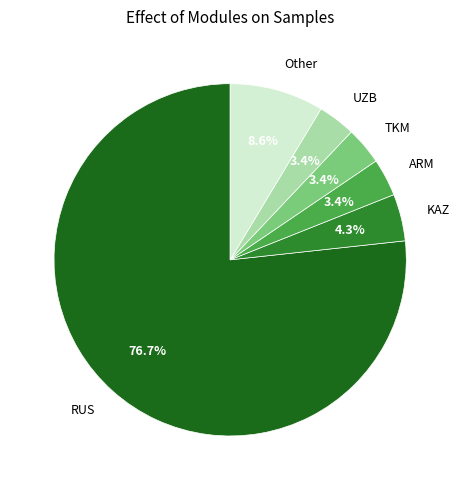

Is there a majority slice in this chart?

Yes